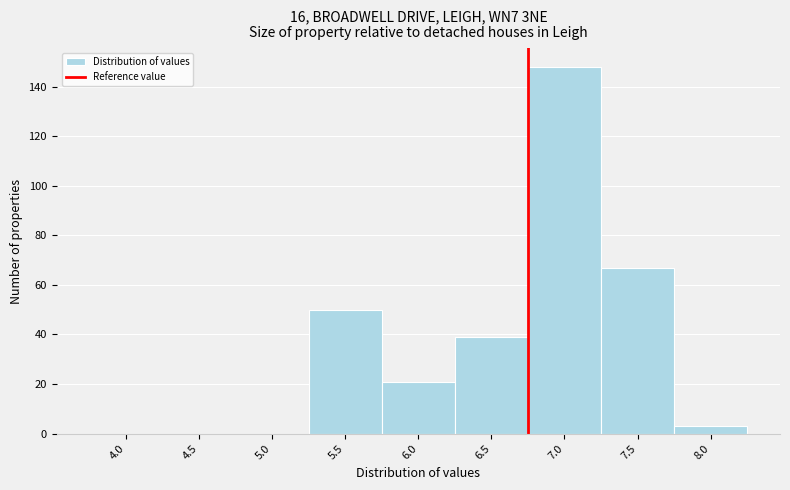

Reading left to right, list all the values displayed in this chart.

4.0=0	4.5=0	5.0=0	5.5=50	6.0=21	6.5=39	7.0=148	7.5=67	8.0=3